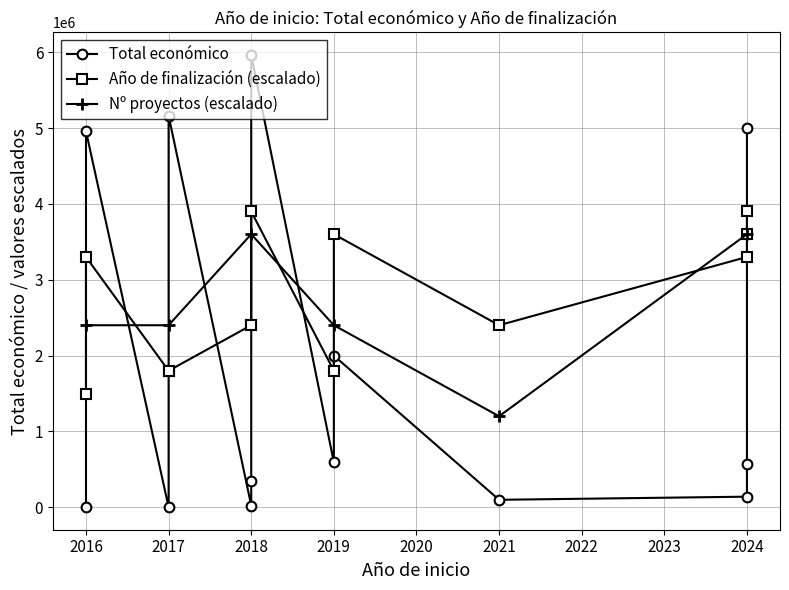

What is the value of the Nº proyectos (escalado) point at the 6th from the left?

3600000